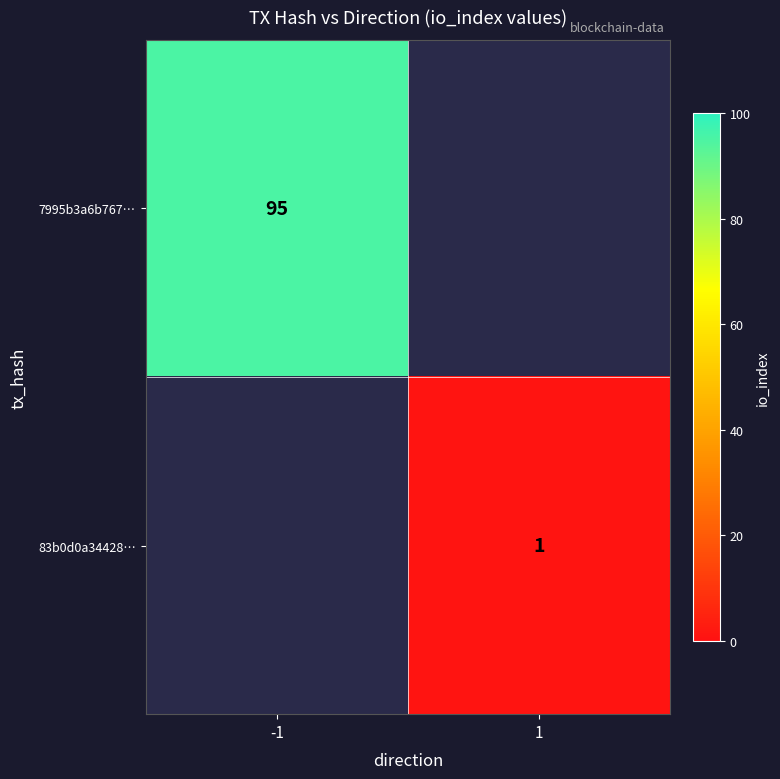

True or false: 83b0d0a34428… has a value of 2 at 1.

False